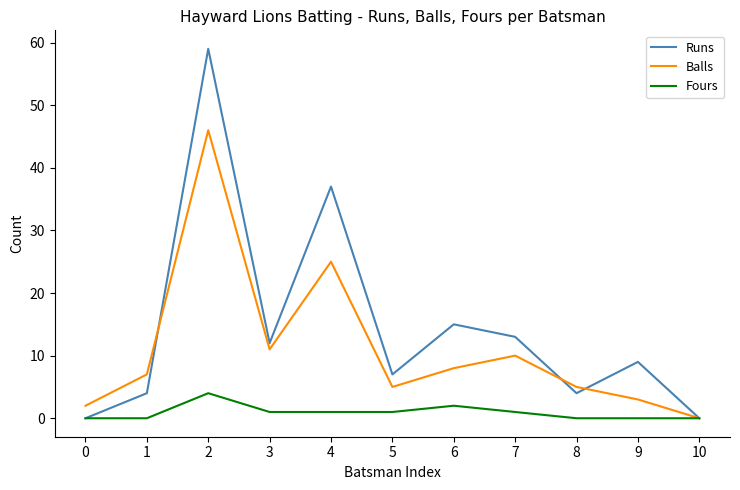

Which series has the largest total across all categories?

Runs